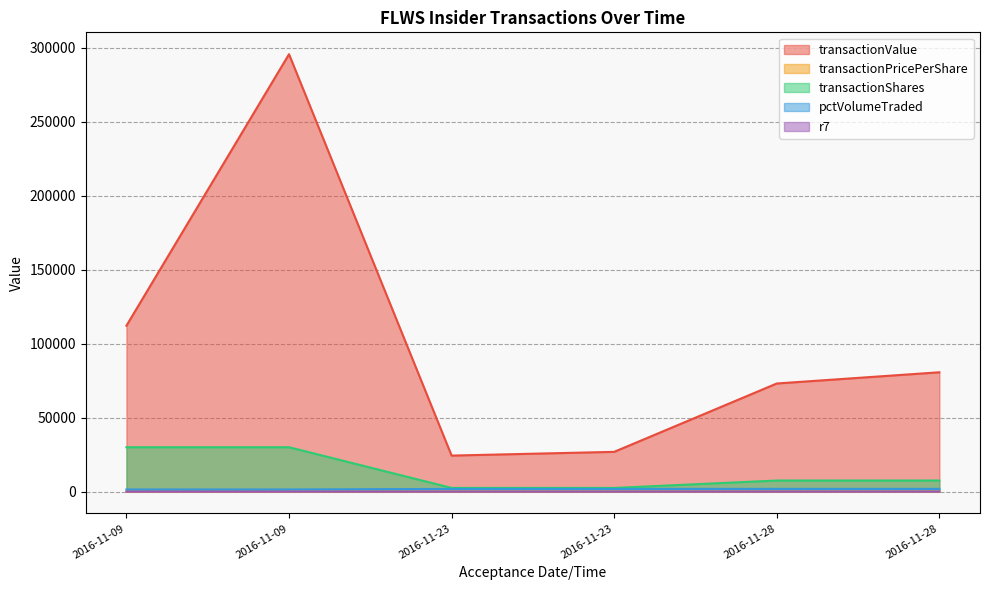

True or false: transactionValue has a value of 6768.0 at 2016-11-23 11:59:38 (M).

False